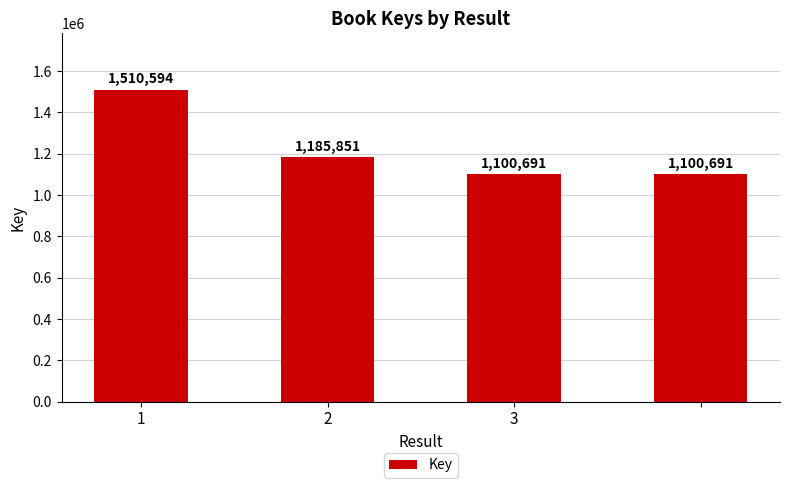

What is the difference between the maximum and second lowest values?

409903